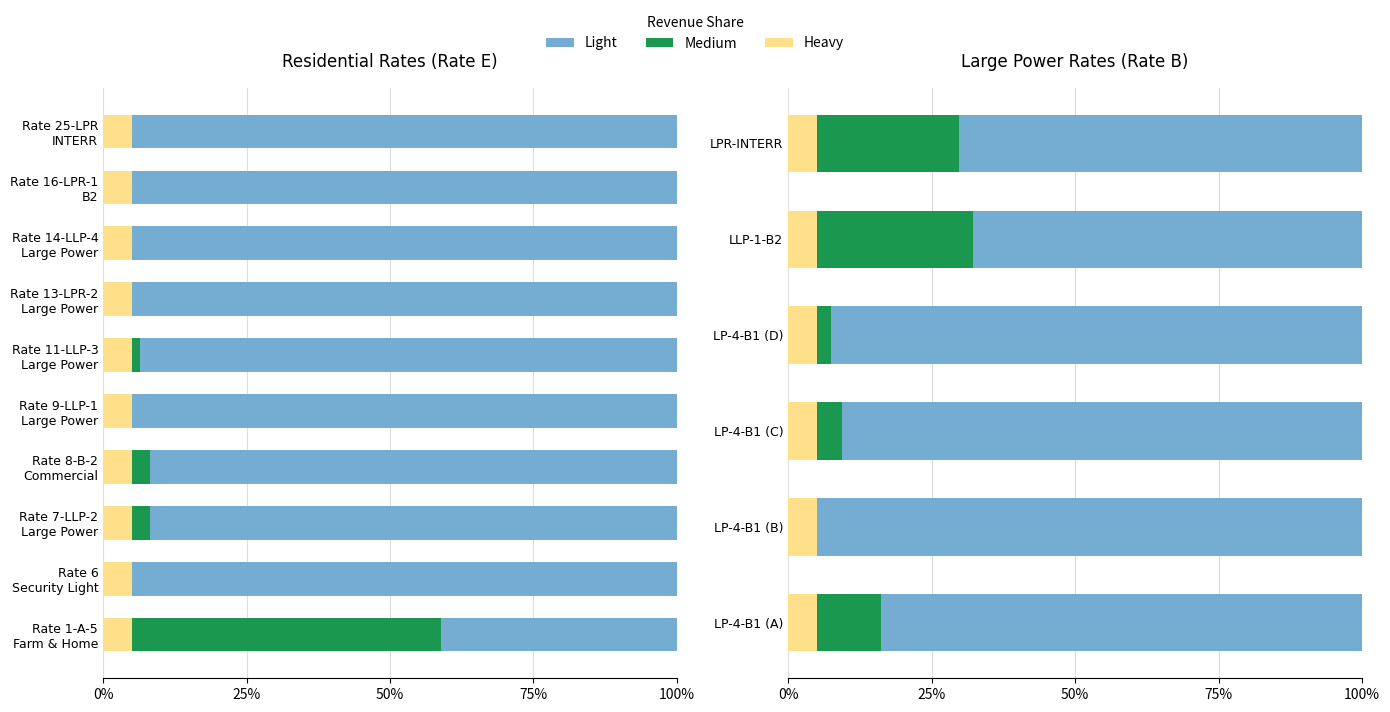

What is the sum of the Light values at LP-4-B1 (A) and LP-4-B1 (C)?

1.7